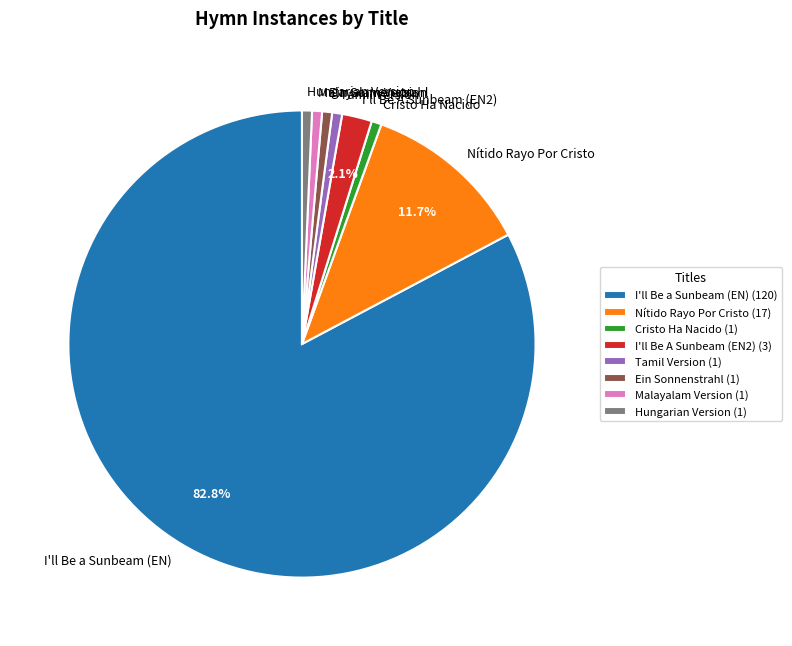

The Nítido Rayo Por Cristo slice represents 12% of the pie. True or false?

True